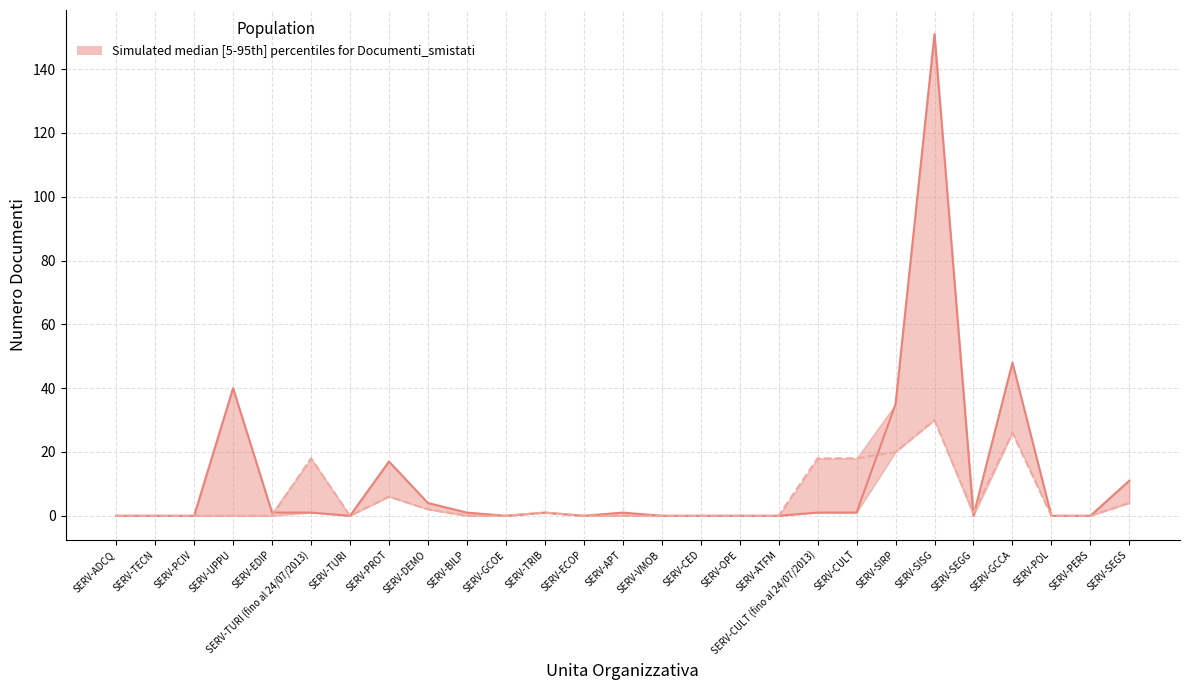

What position from the right is SERV-TECN?

26